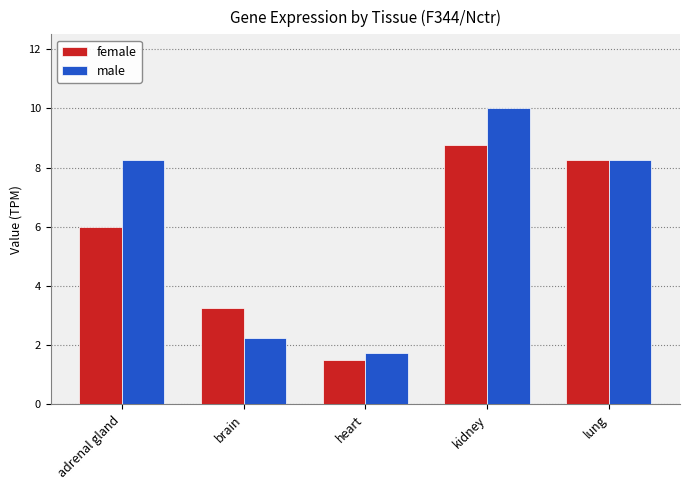

What is the maximum value shown in the chart?

10.0